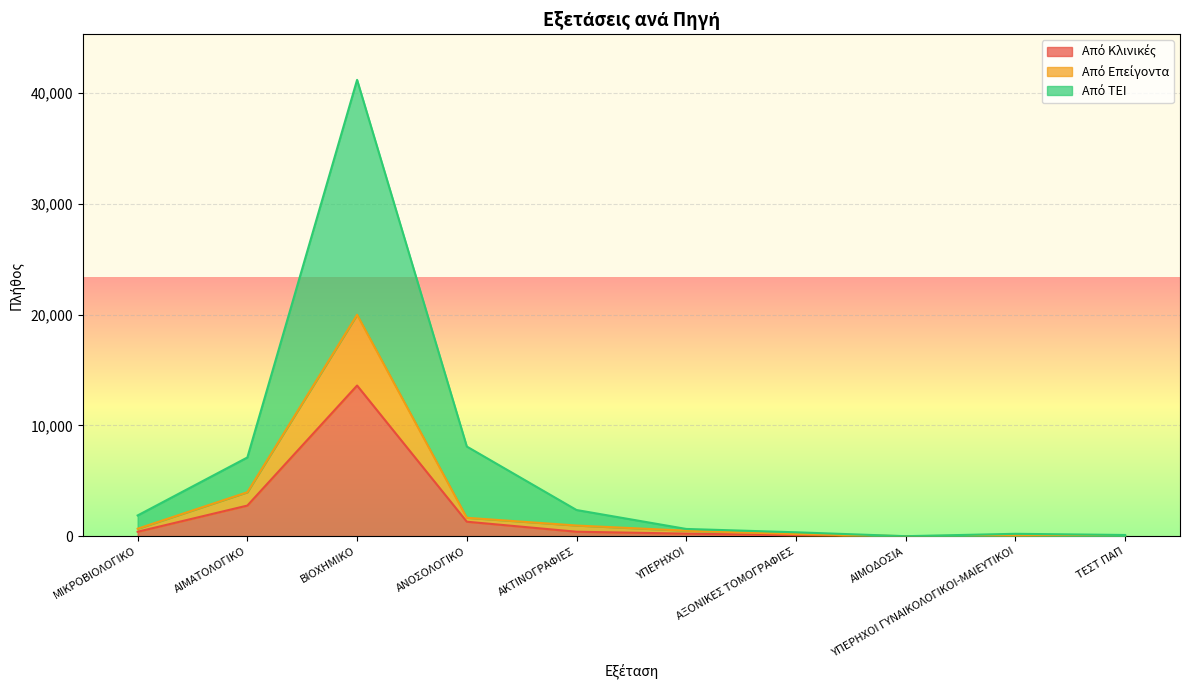

How many values in Από Επείγοντα are above zero?

8